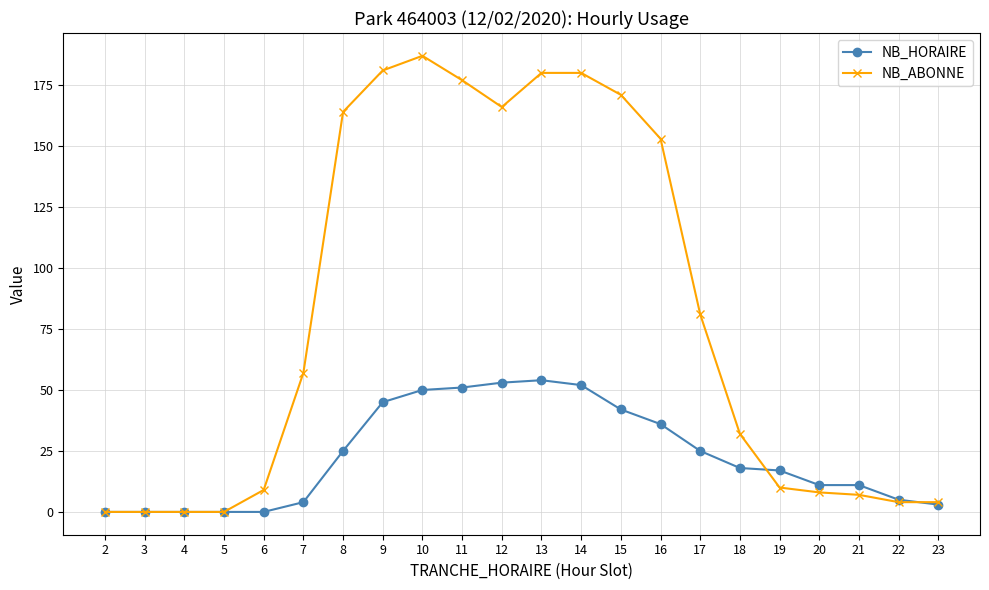

Reading left to right, extract all data points from this chart.

NB_HORAIRE: 2=0	3=0	4=0	5=0	6=0	7=4	8=25	9=45	10=50	11=51	12=53	13=54	14=52	15=42	16=36	17=25	18=18	19=17	20=11	21=11	22=5	23=3
NB_ABONNE: 2=0	3=0	4=0	5=0	6=9	7=57	8=164	9=181	10=187	11=177	12=166	13=180	14=180	15=171	16=153	17=81	18=32	19=10	20=8	21=7	22=4	23=4